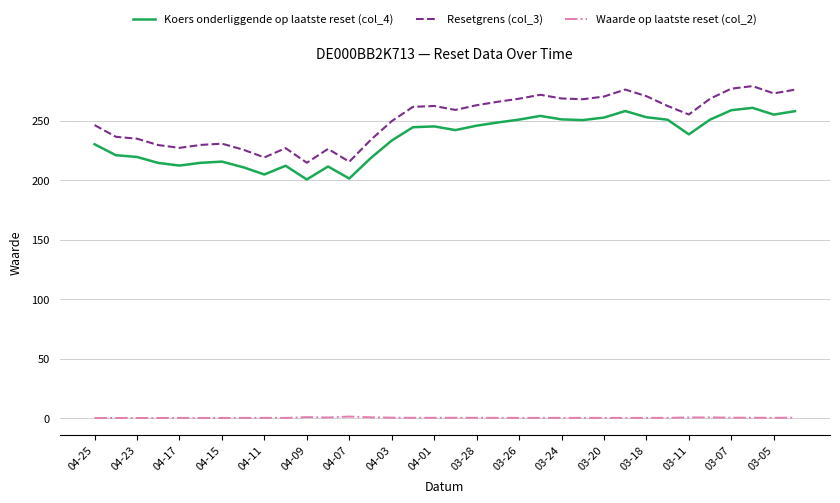

What is the greatest value displayed?

278.9